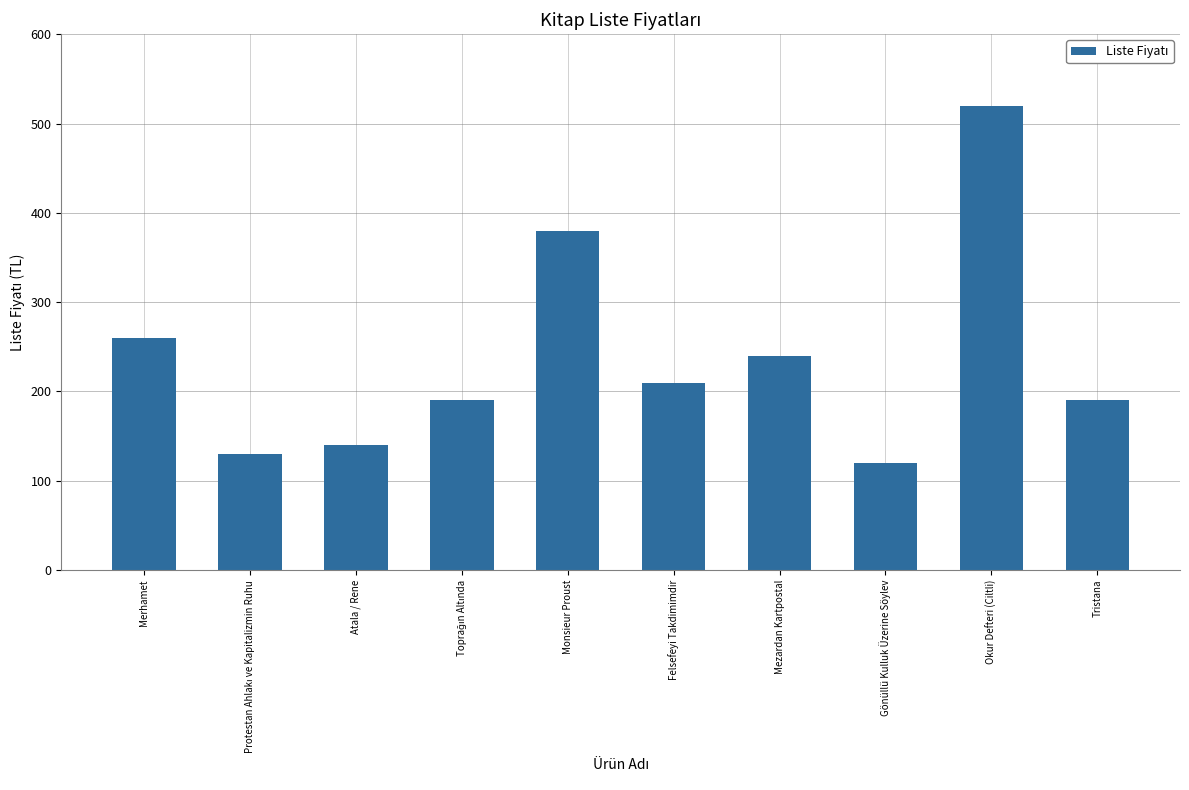

Reading left to right, extract all data points from this chart.

260	130	140	190	380	210	240	120	520	190